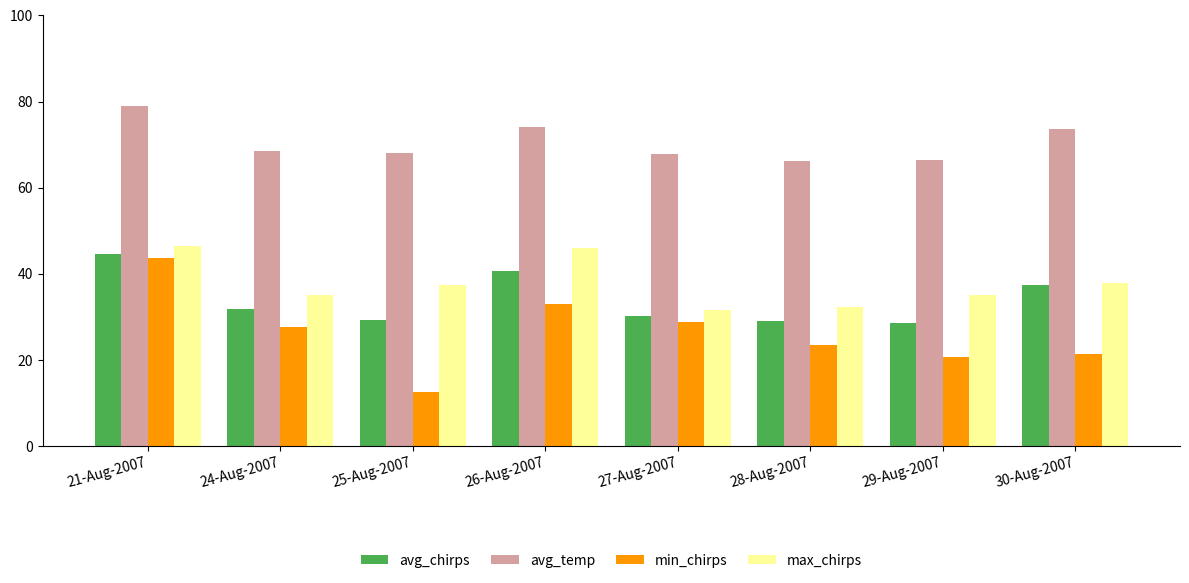

Where is avg_chirps nearest to the value 36?

30-Aug-2007